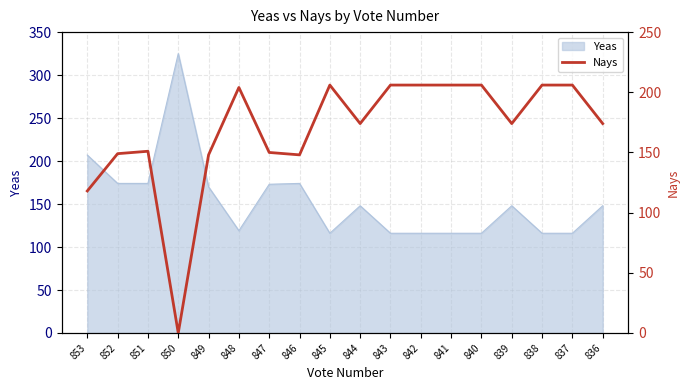

At which label does Yeas reach its peak?

850